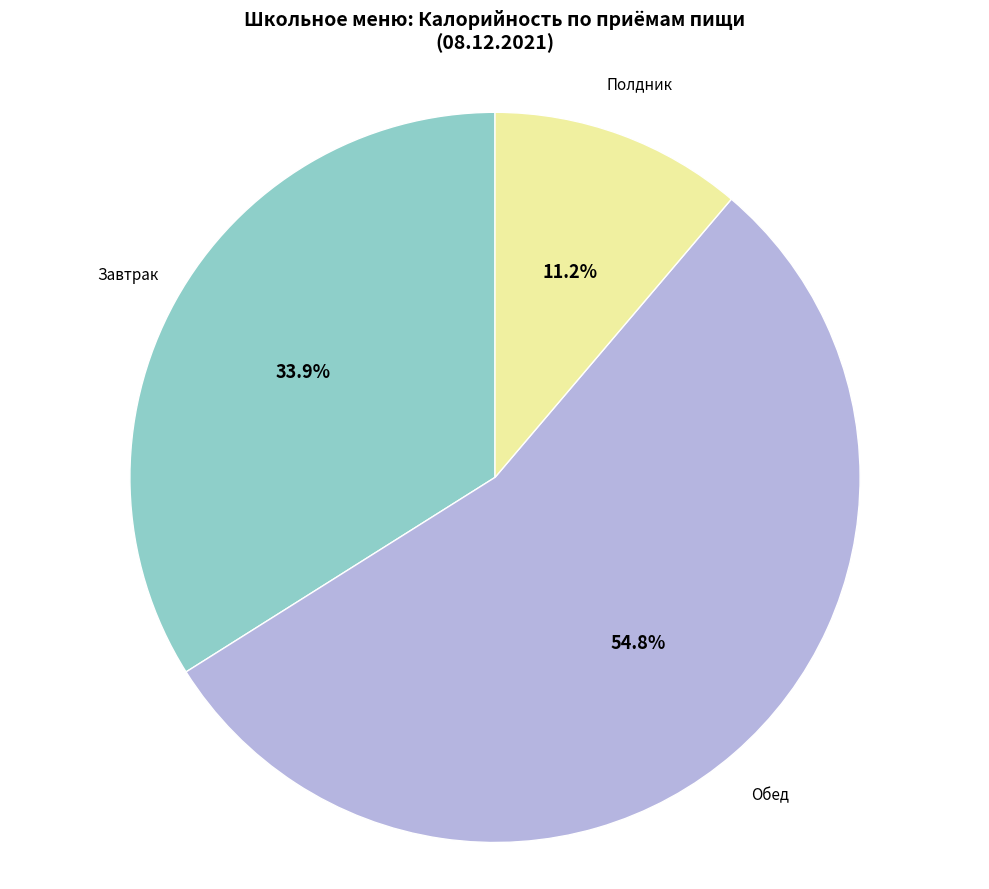

Does any single category account for the majority?

Yes